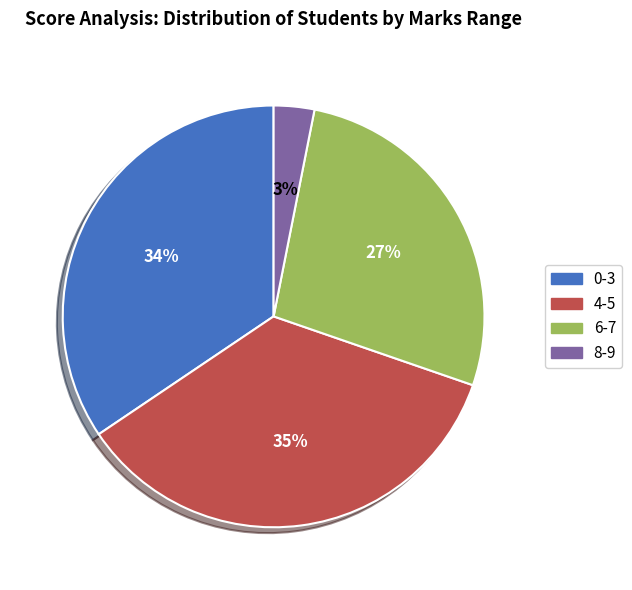

How many segments does this pie chart have?

4